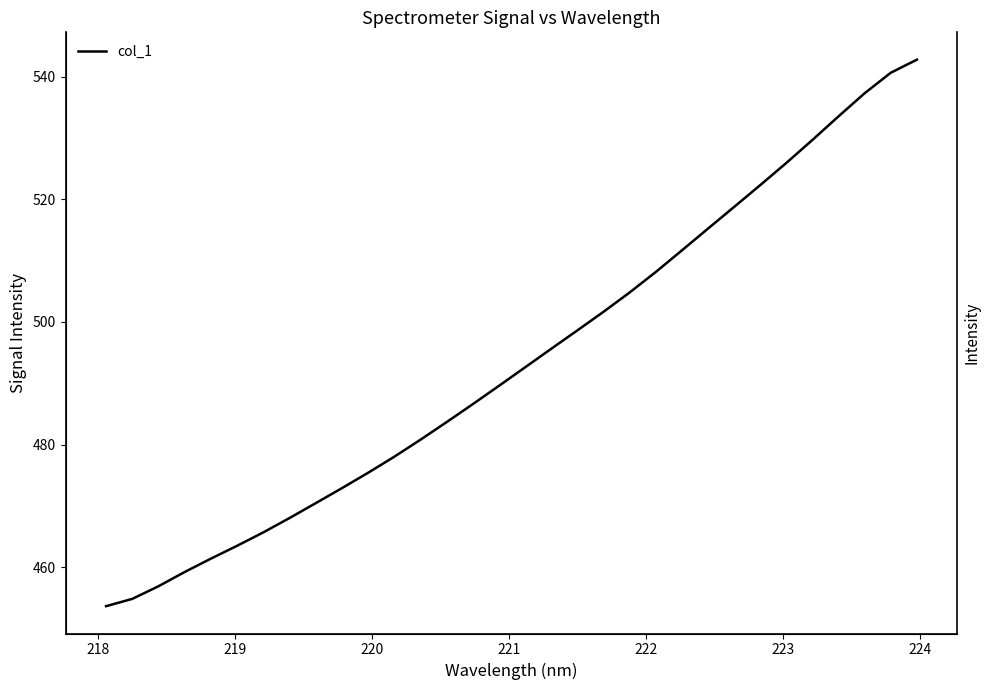

Count the number of data series in this chart.

1